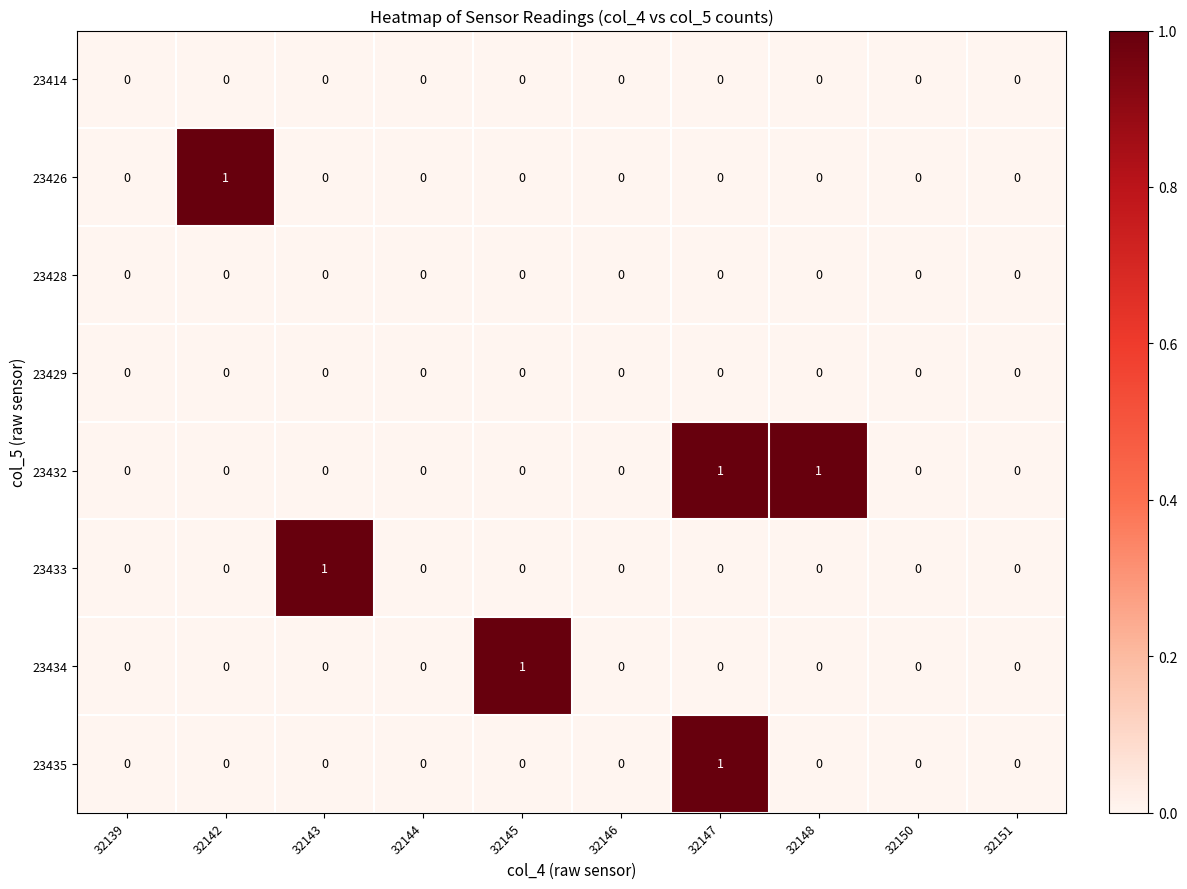

At which category is the sum across all series the highest?

32147